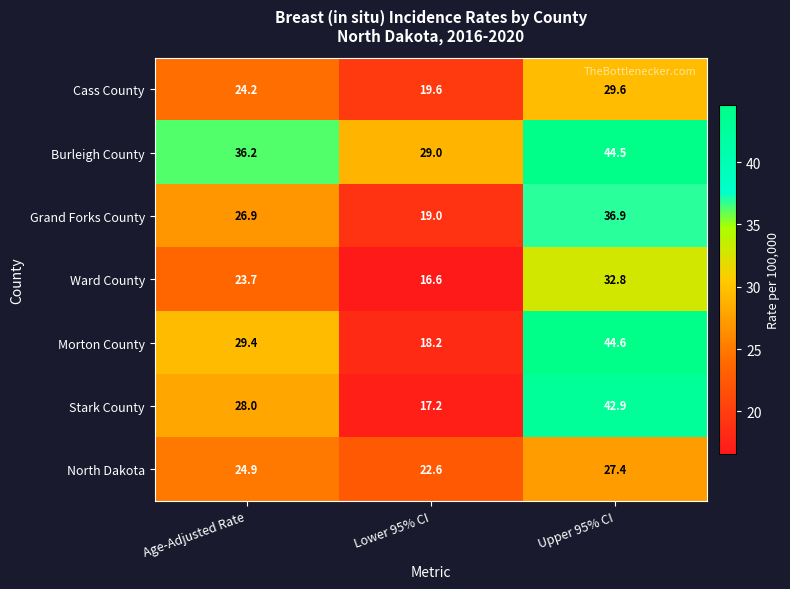

What is the difference between the Morton County values at Age-Adjusted Rate and Lower 95% CI?

11.2